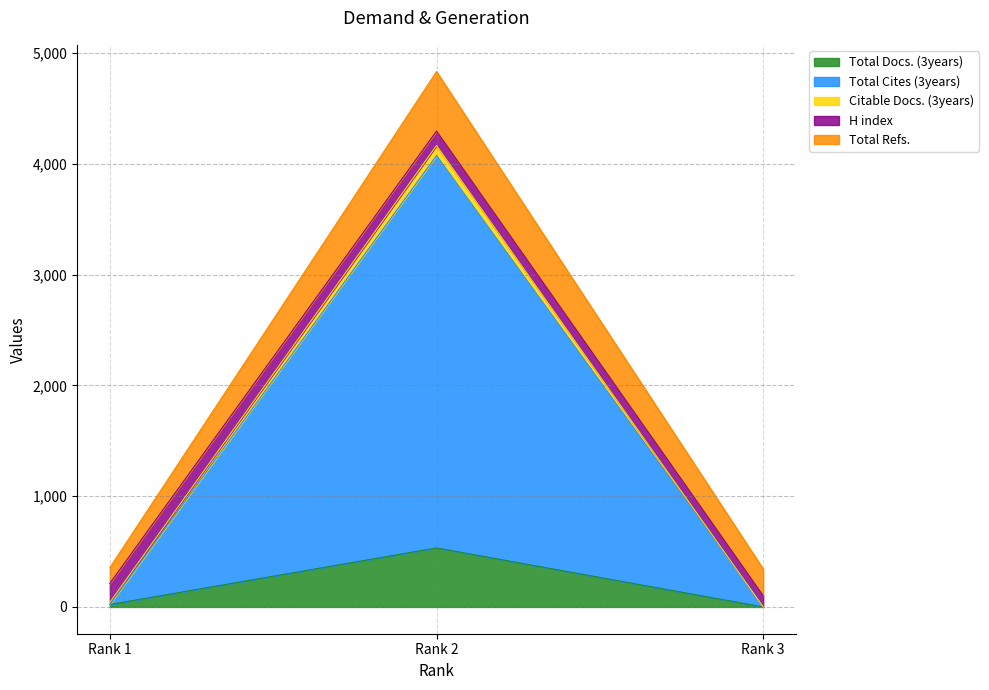

How many categories are shown in the chart?

3